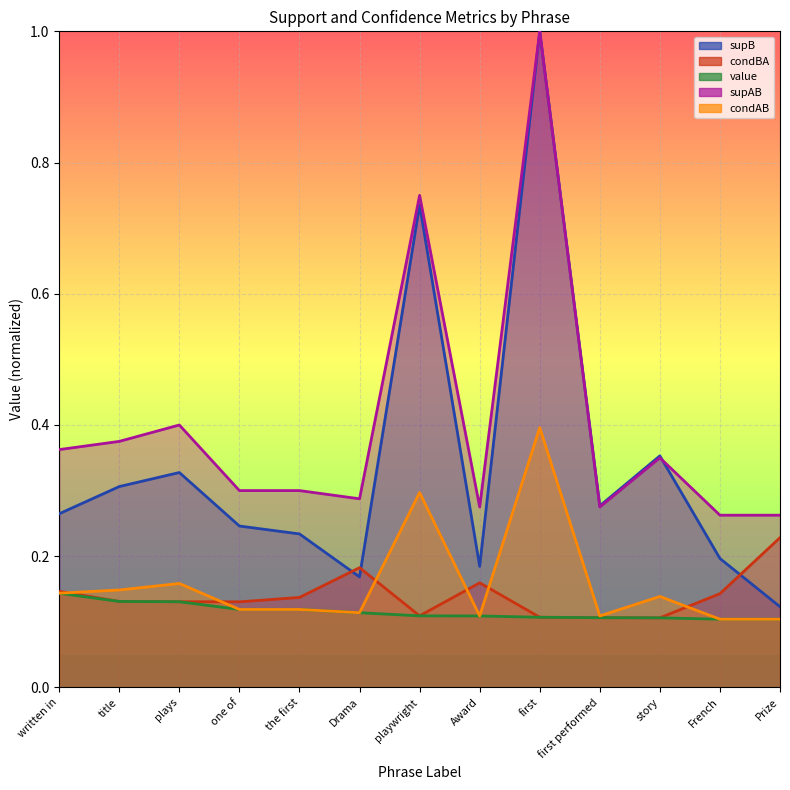

At which label does condAB reach its peak?

first